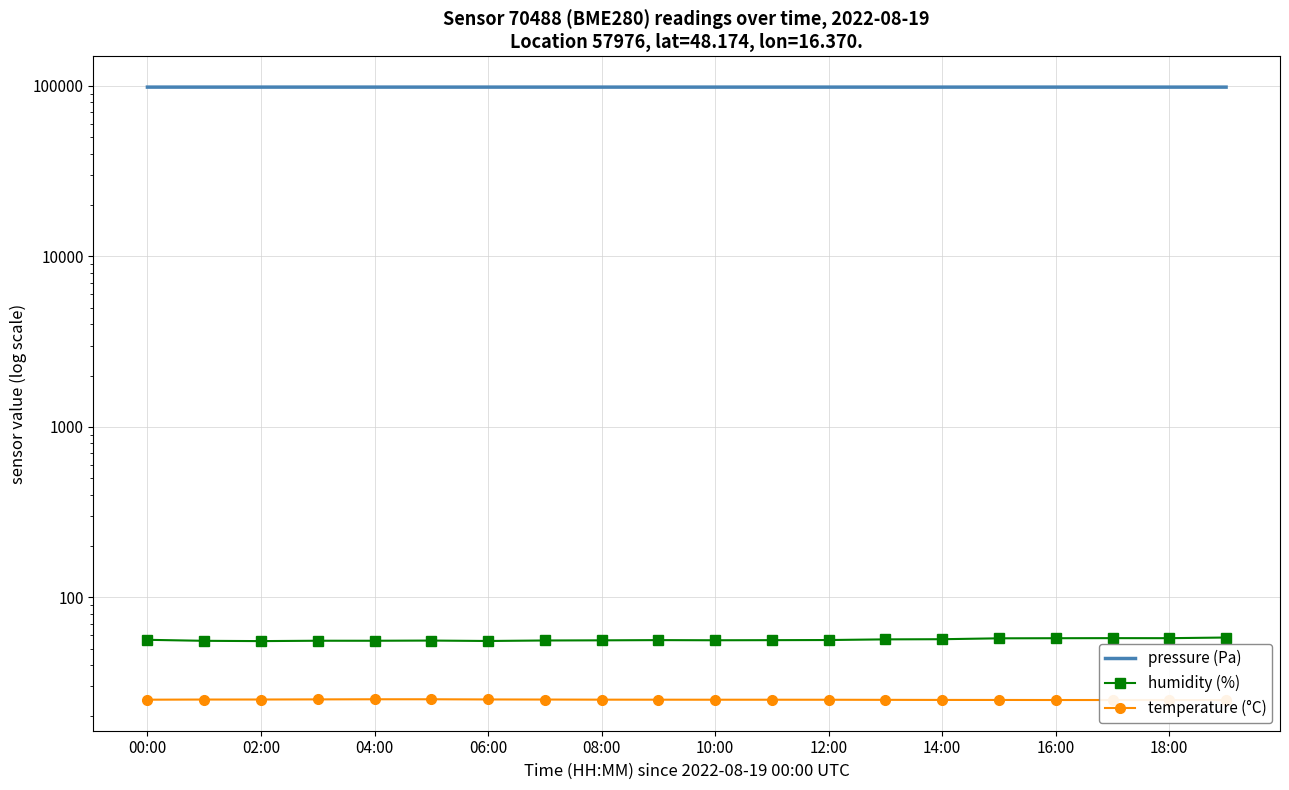

What is the sum of the pressure (Pa) values at 06:00 and 12?

196833.3